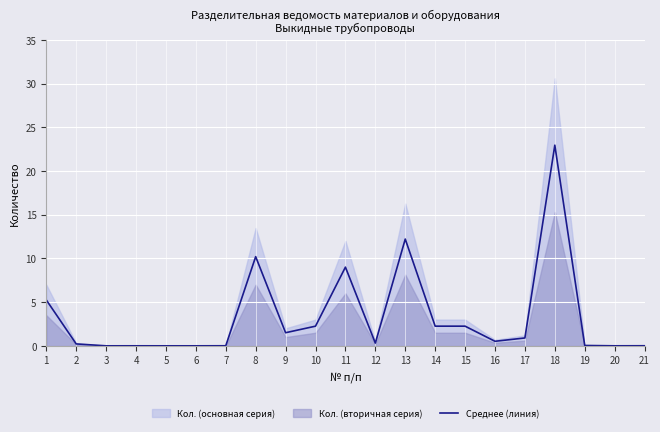

What is the sum of the values at 8 and 16?

10.7